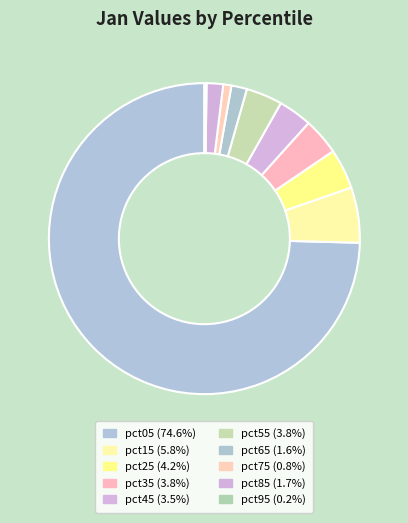

What is the smallest slice in the pie chart?

pct95